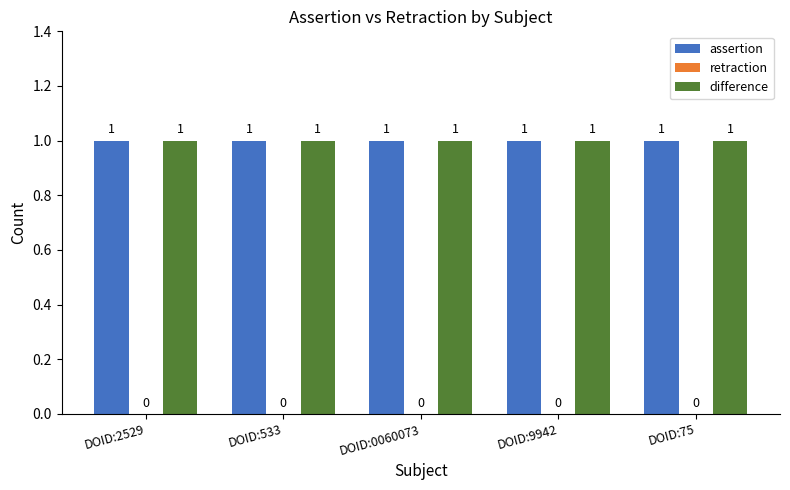

What is the maximum value for assertion?

1